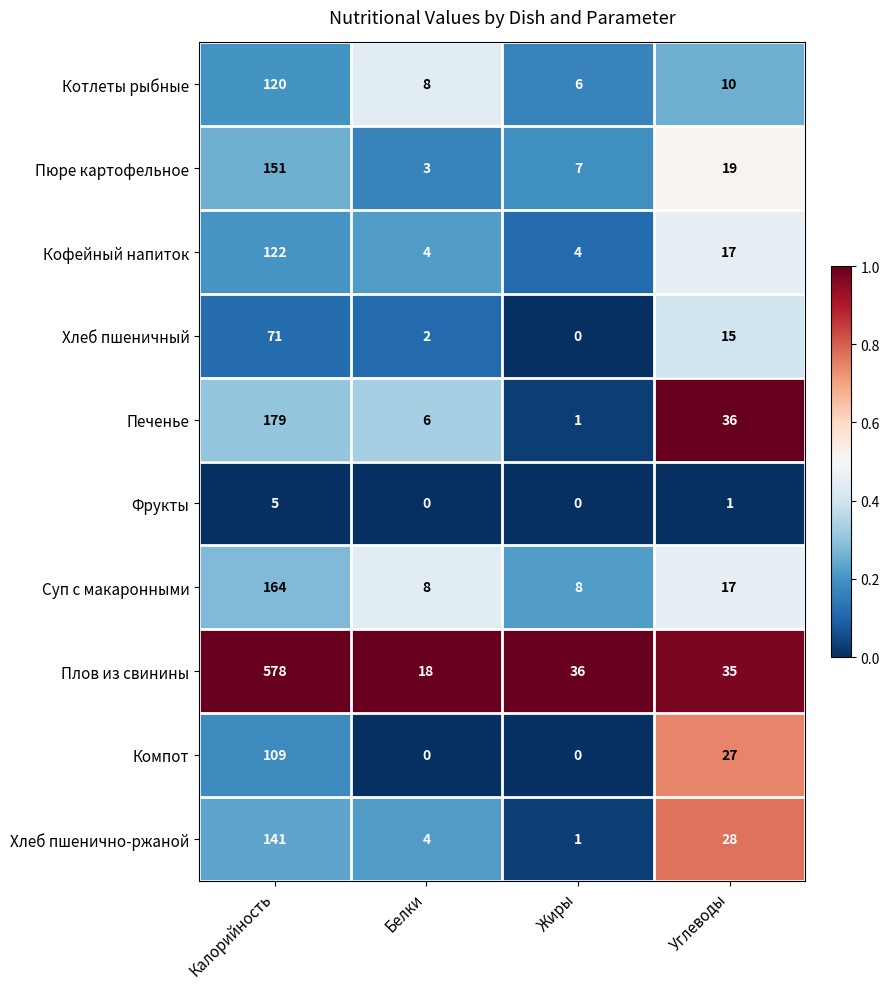

Rank the series at Калорийность from lowest to highest value.

Фрукты, Хлеб пшеничный, Компот, Котлеты рыбные, Кофейный напиток, Хлеб пшенично-ржаной, Пюре картофельное, Суп с макаронными, Печенье, Плов из свинины